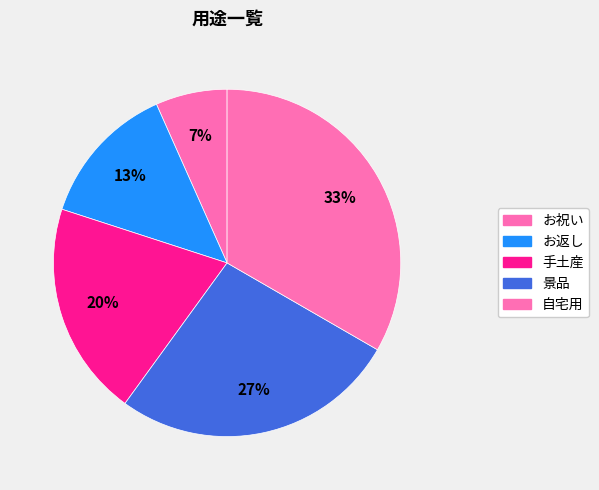

Count the number of slices in the pie.

5